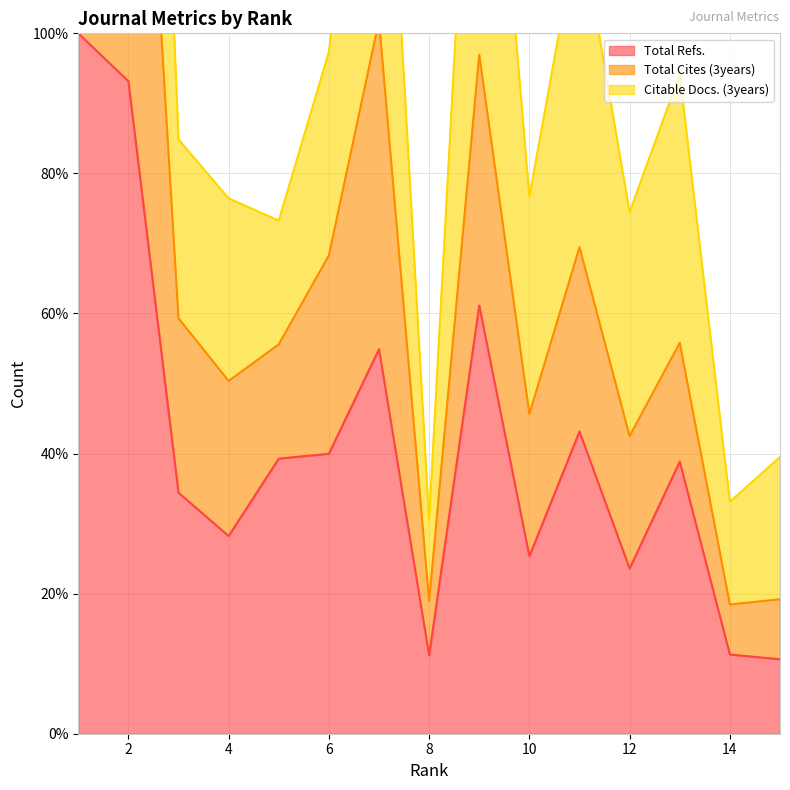

At which category does Total Refs. reach its first local peak?

7